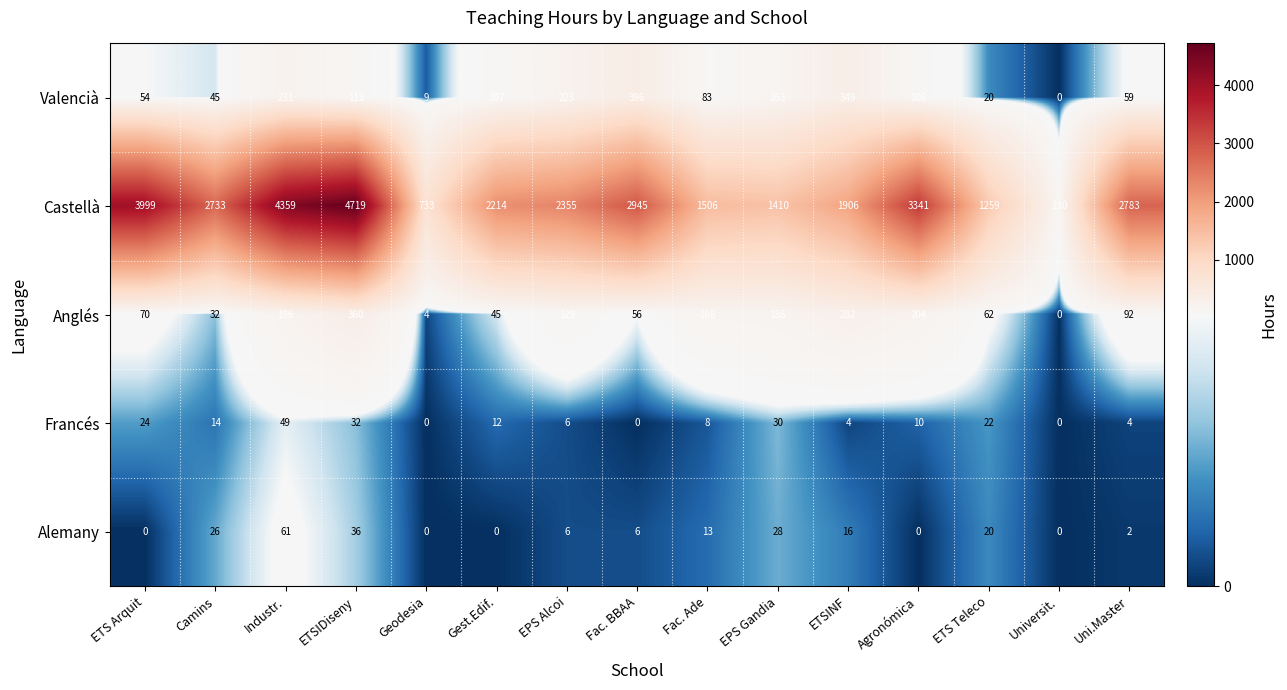

Which category has the highest value across all series?

ETSIDiseny